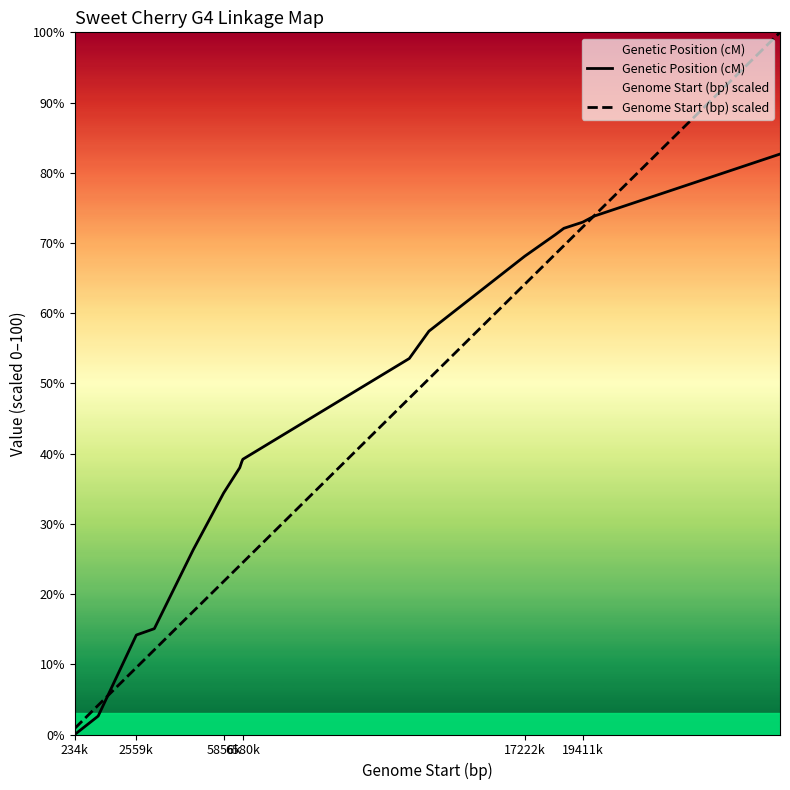

How many values in the Genetic Position (cM) series are below 39?

9